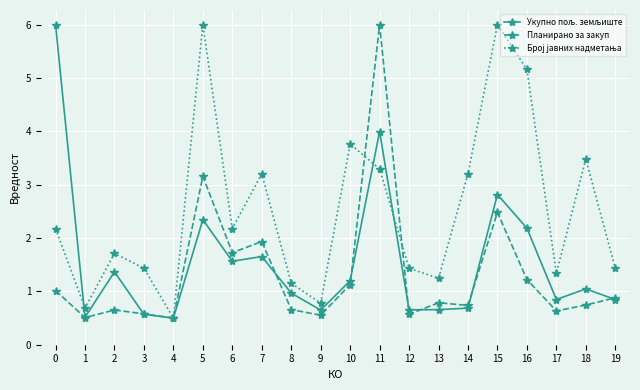

The value of Планирано за закуп at 0 is 0.5. True or false?

False